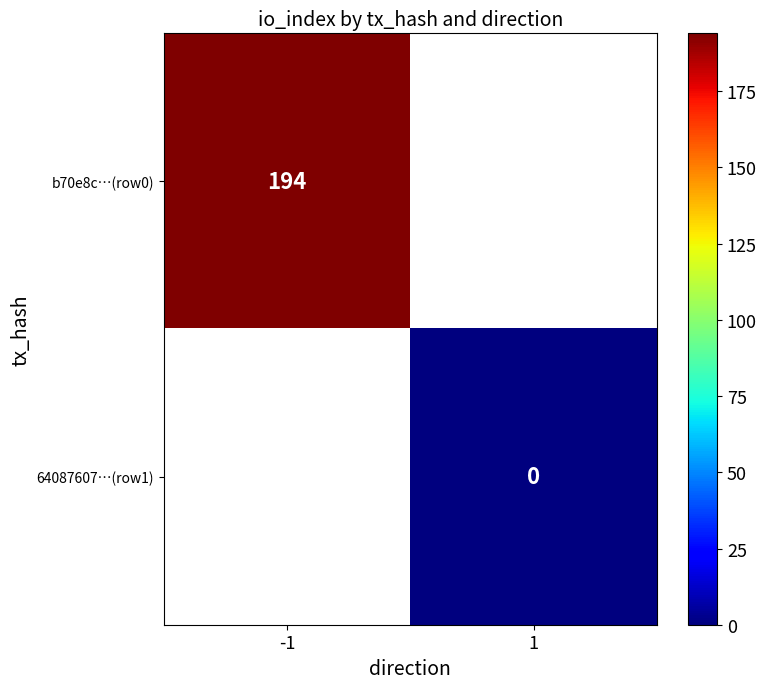

Is it true that b70e8c…(row0) equals 85 at -1?

False